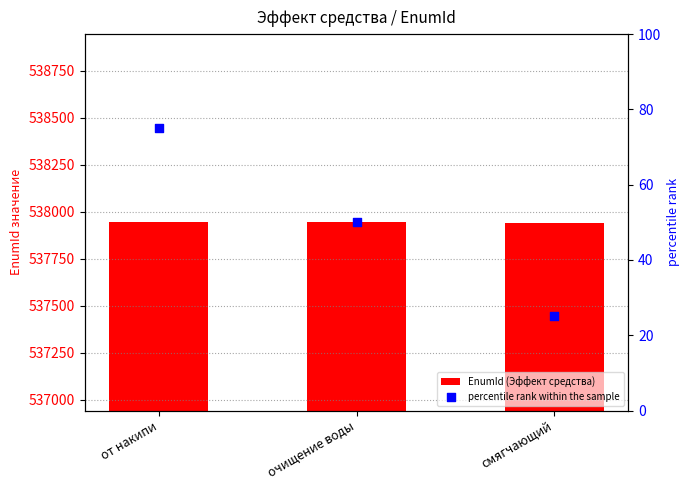

At which category is the sum across all series the highest?

от накипи